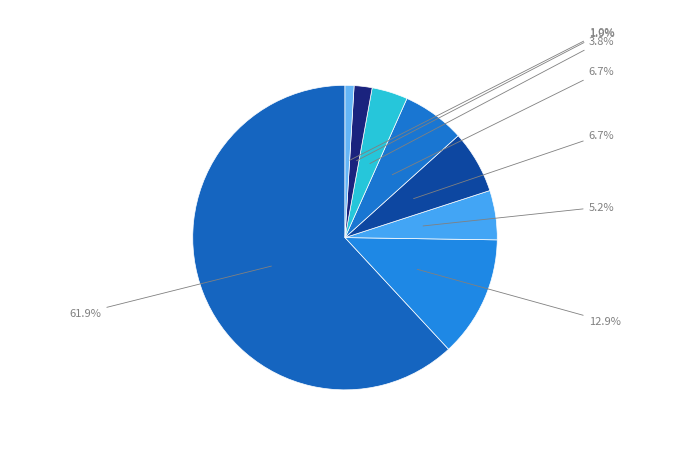

Count the number of slices in the pie.

8